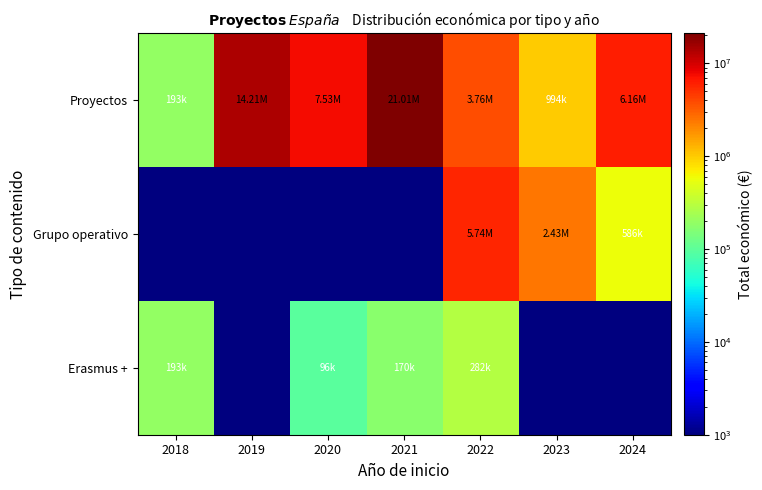

How many data points does each series have?

7